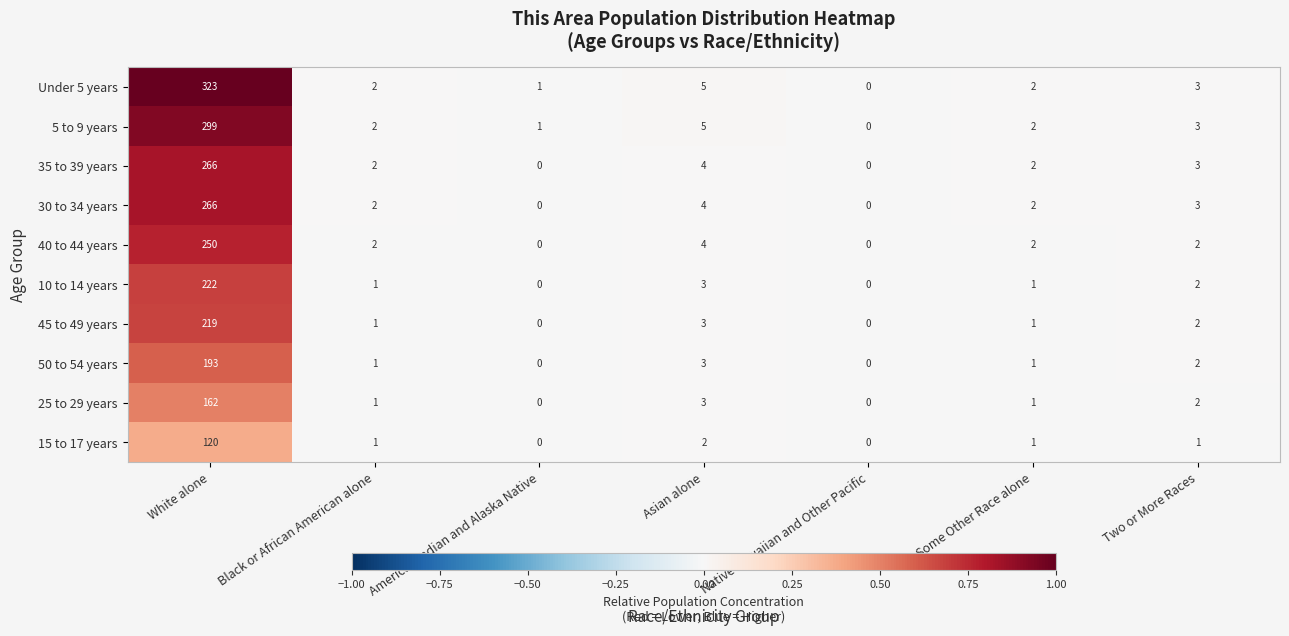

How many data points in 40 to 44 years are less than 2?

2